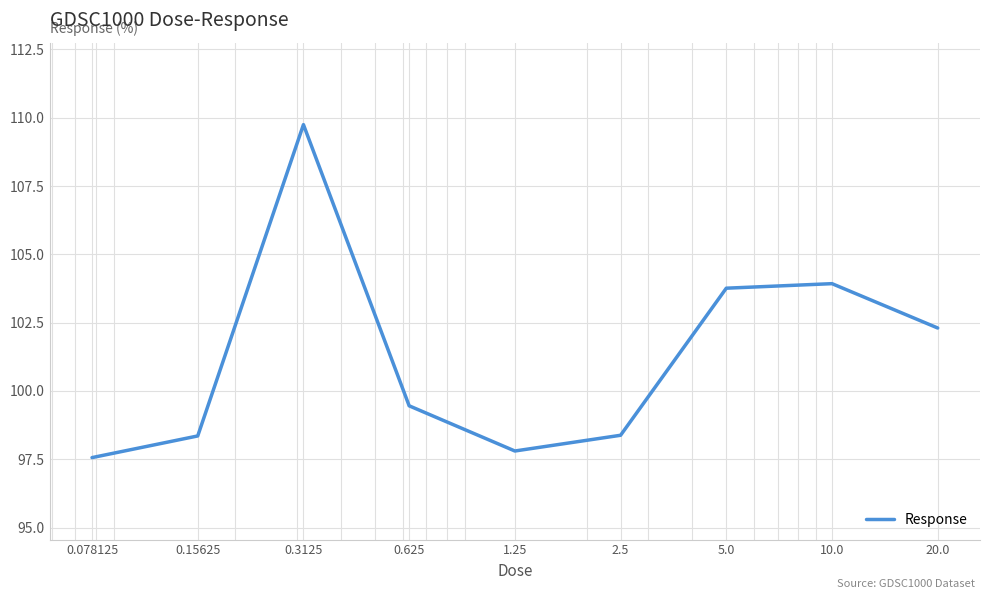

What is the minimum value shown in the chart?

97.6